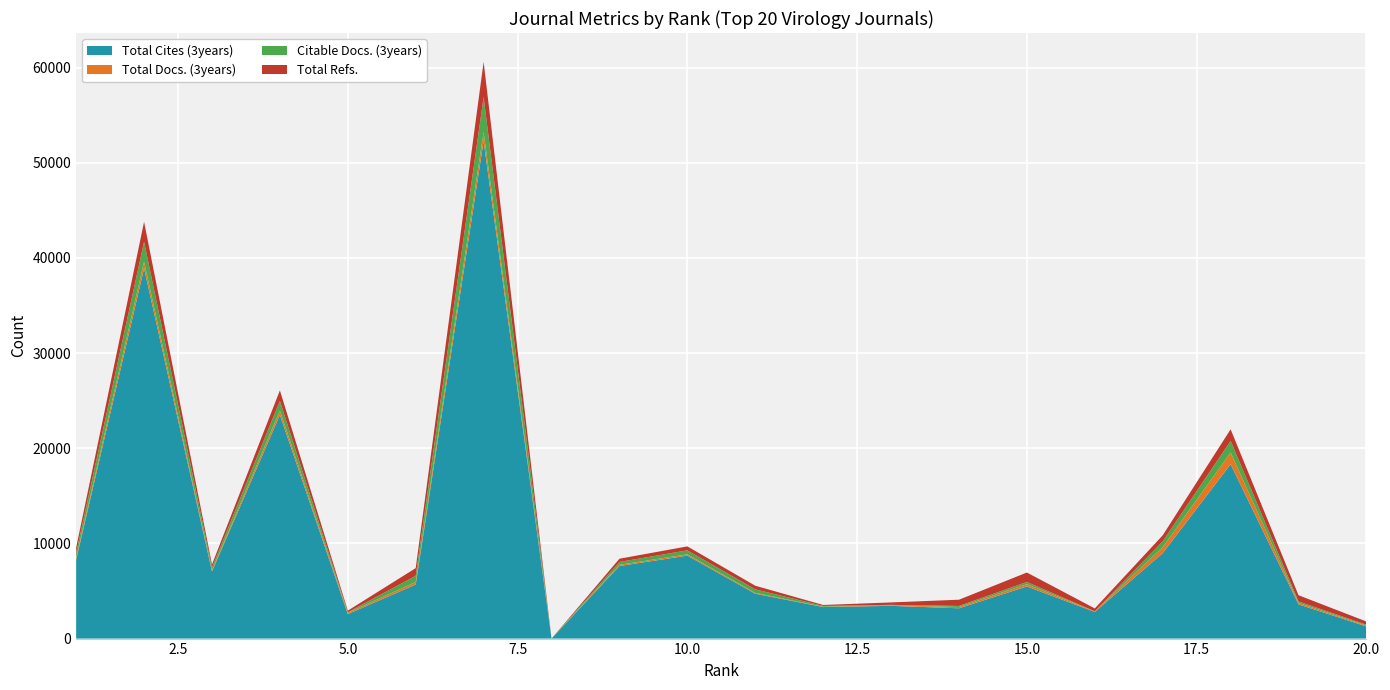

Reading left to right, what are all the values shown in this chart?

Total Cites (3years): 1=8288	2=38903	3=7058	4=23505	5=2574	6=5683	7=52295	8=0	9=7627	10=8718	11=4717	12=3314	13=3441	14=3185	15=5483	16=2800	17=8977	18=18330	19=3600	20=1277
Total Docs. (3years): 1=203	2=711	3=118	4=457	5=132	6=266	7=949	8=0	9=127	10=138	11=86	12=34	13=52	14=133	15=241	16=63	17=635	18=1223	19=152	20=91
Citable Docs. (3years): 1=534	2=2091	3=286	4=1016	5=61	6=648	7=3660	8=0	9=301	10=416	11=370	12=83	13=52	14=112	15=226	16=0	17=607	18=1217	19=150	20=89
Total Refs.: 1=540	2=2097	3=325	4=1108	5=169	6=810	7=3706	8=0	9=337	10=419	11=383	12=102	13=255	14=656	15=993	16=307	17=635	18=1223	19=653	20=337